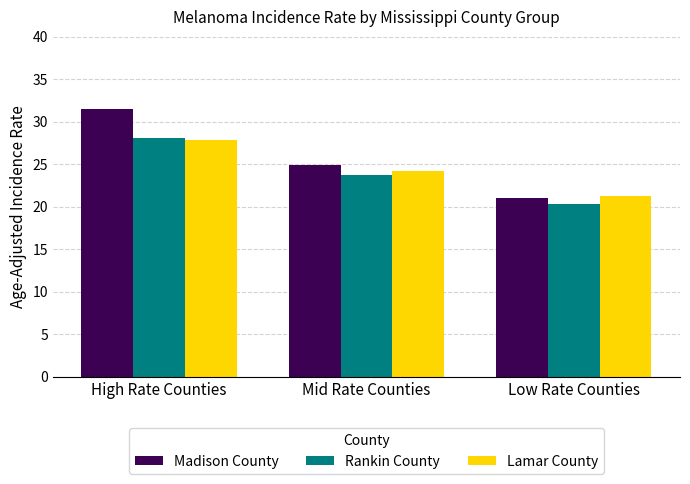

Where is Madison County nearest to the value 26?

Mid Rate Counties